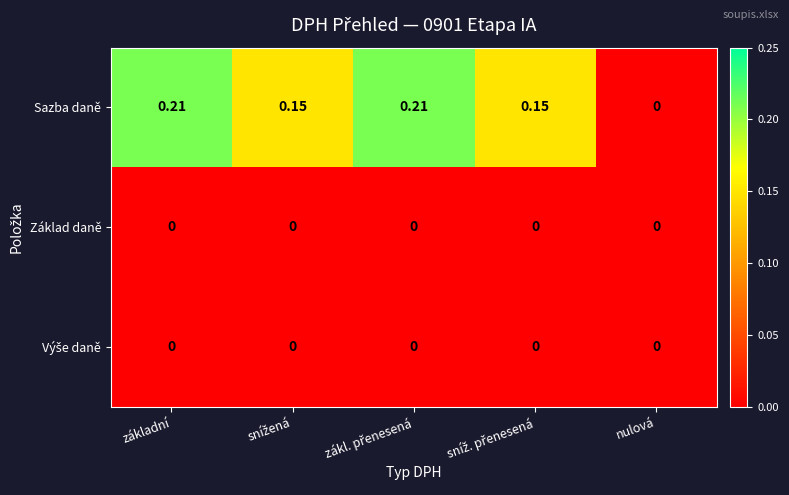

Count the number of data series in this chart.

3